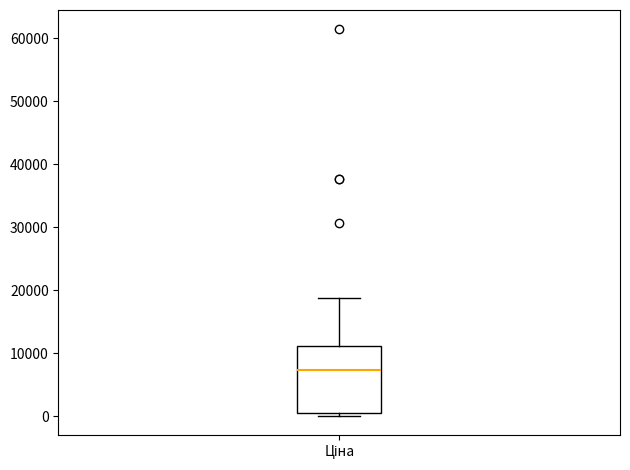

Where does the upper whisker of the box for Ціна end on the y-axis? The values are not printed on the chart, so give them approximately, as read against the axis.

19000